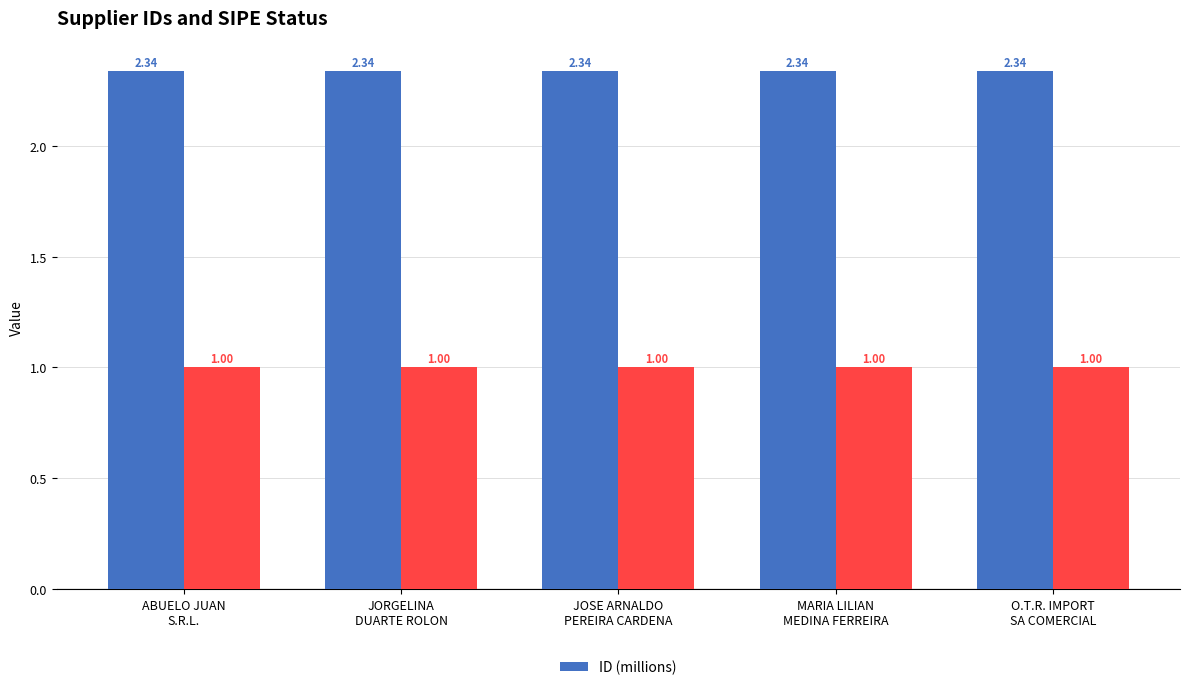

Reading right to left, transcribe all the data shown in this chart.

O.T.R. IMPORT
SA COMERCIAL=2.3	MARIA LILIAN
MEDINA FERREIRA=2.3	JOSE ARNALDO
PEREIRA CARDENA=2.3	JORGELINA
DUARTE ROLON=2.3	ABUELO JUAN
S.R.L.=2.3